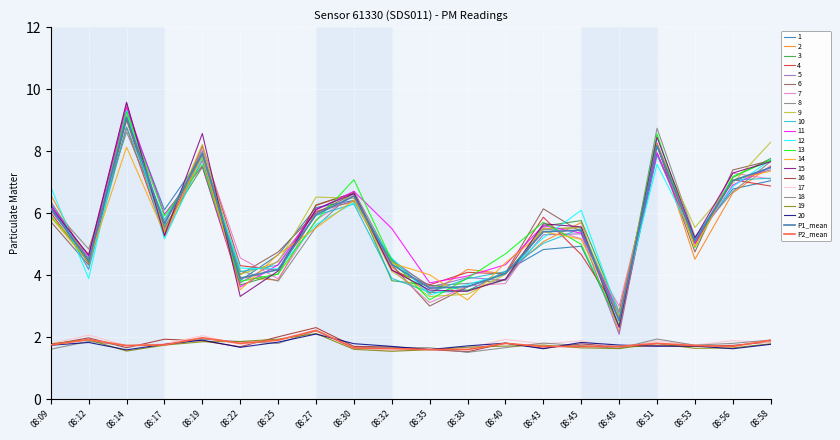

List the labels in order of P1_mean value, smallest first.

08:48, 08:35, 08:38, 08:22, 08:40, 08:25, 08:32, 08:12, 08:53, 08:43, 08:45, 08:17, 08:27, 08:09, 08:30, 08:56, 08:58, 08:19, 08:51, 08:14